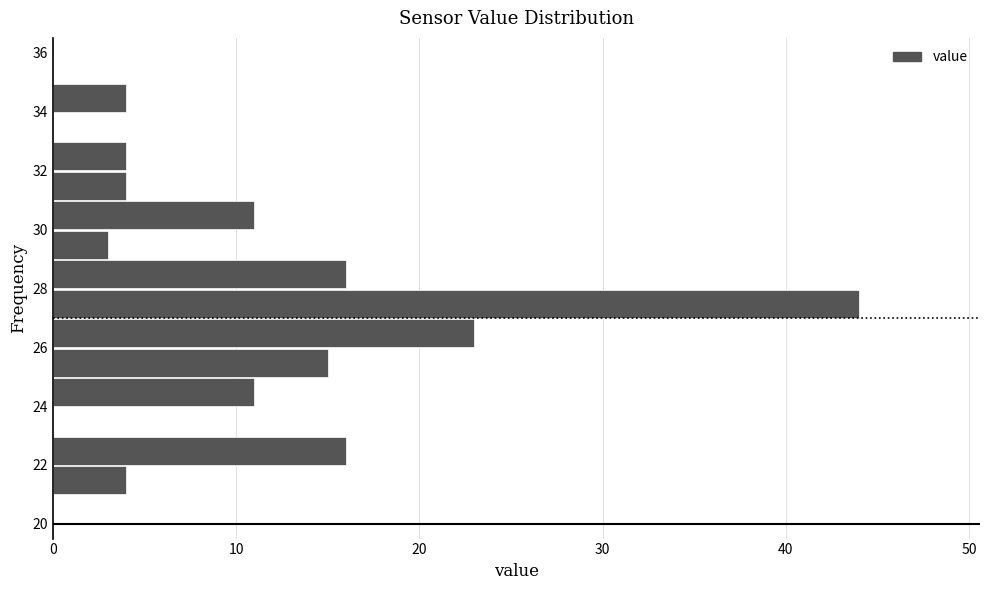

What is the length of the bar covering 21 to 22 on the y-axis? The values are not printed on the chart, so give them approximately, as read against the axis.

4